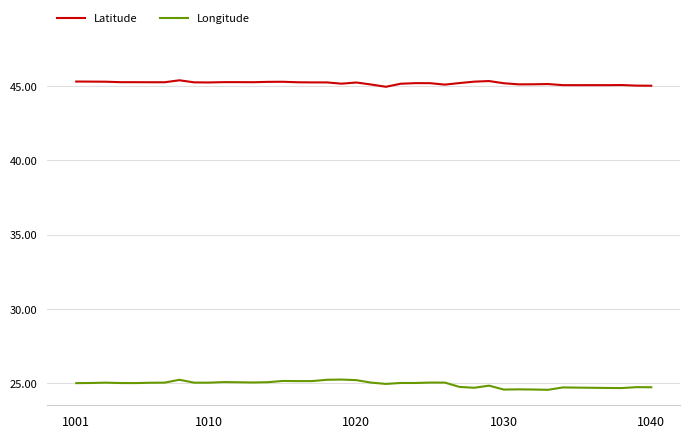

Which series has the largest total across all categories?

Latitude